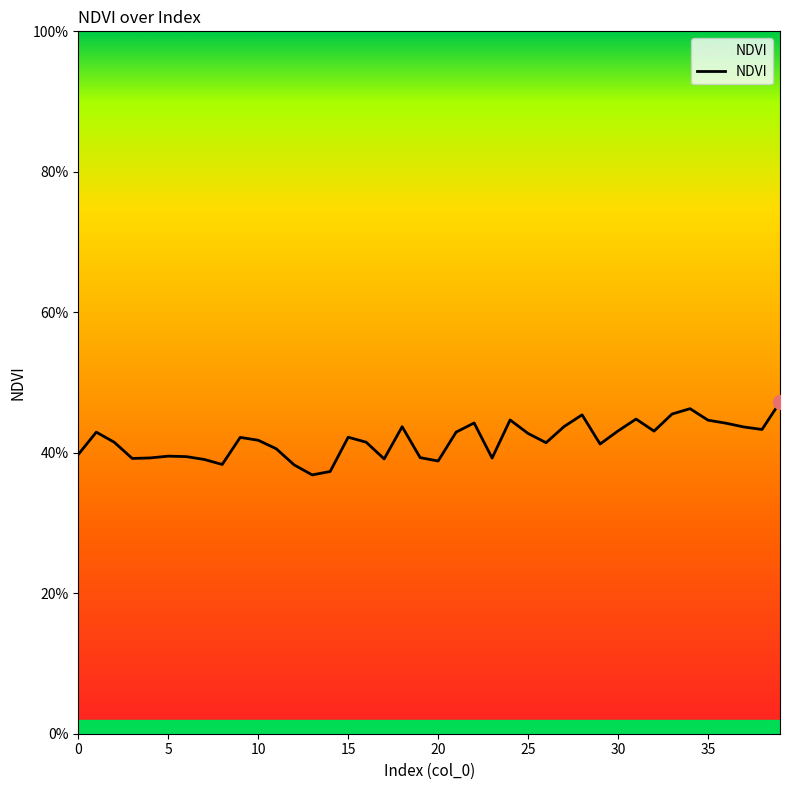

What is the difference between the second highest and second lowest values?

0.1